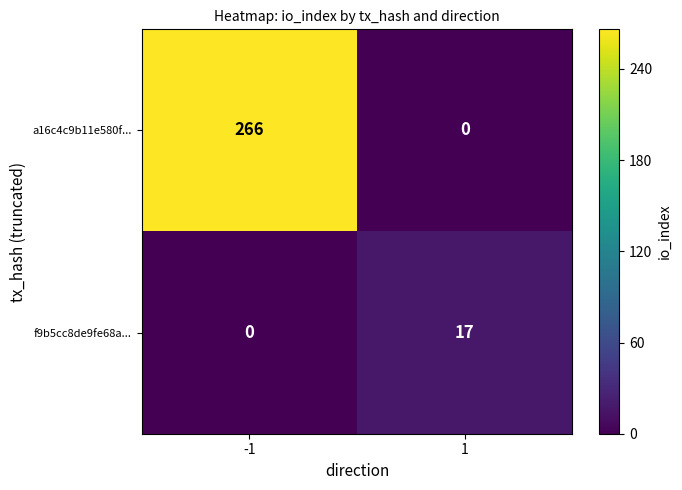

What is the approximate value of a16c4c9b11e580f... at -1, to the nearest 10?

270